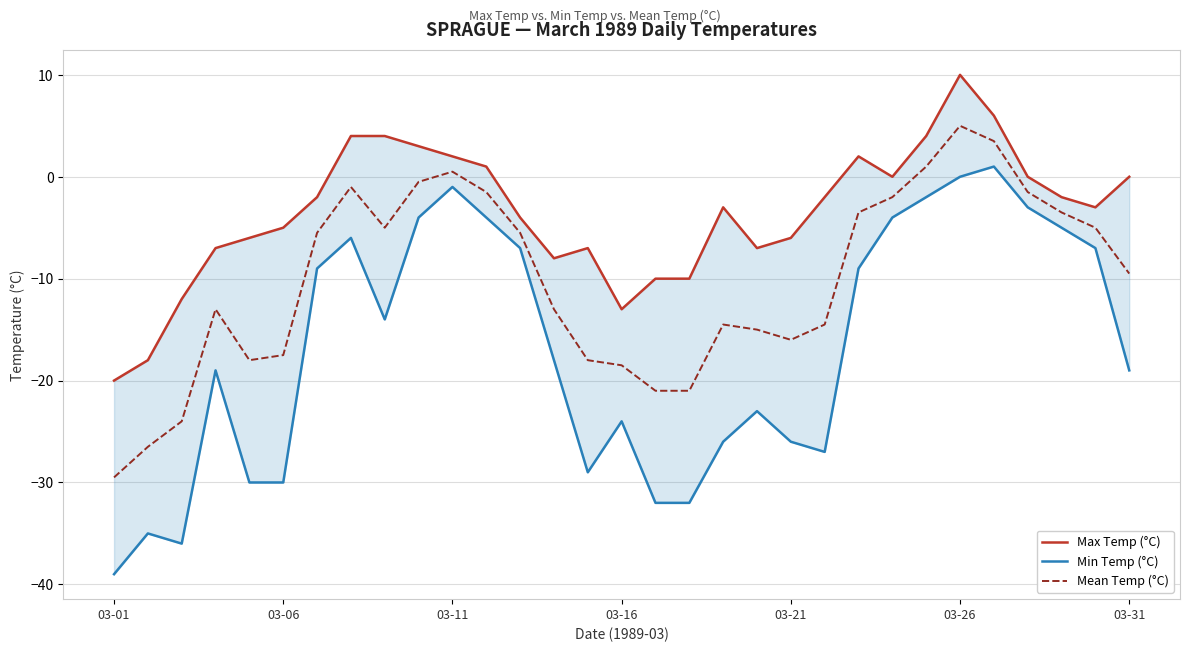

How many negative values does the Mean Temp (°C) series have?

27